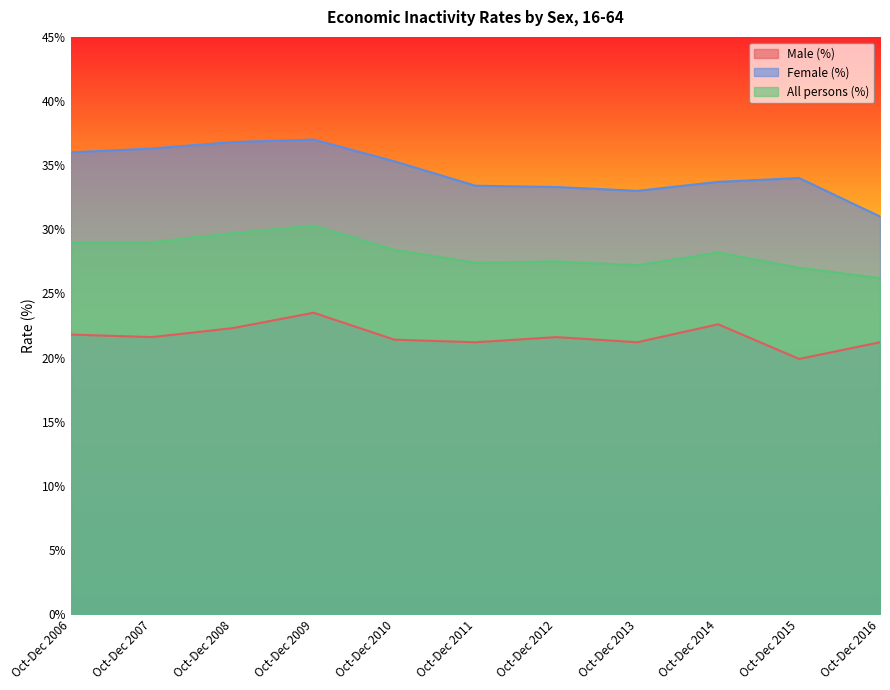

Which label corresponds to the smallest value in the chart?

Oct-Dec 2015